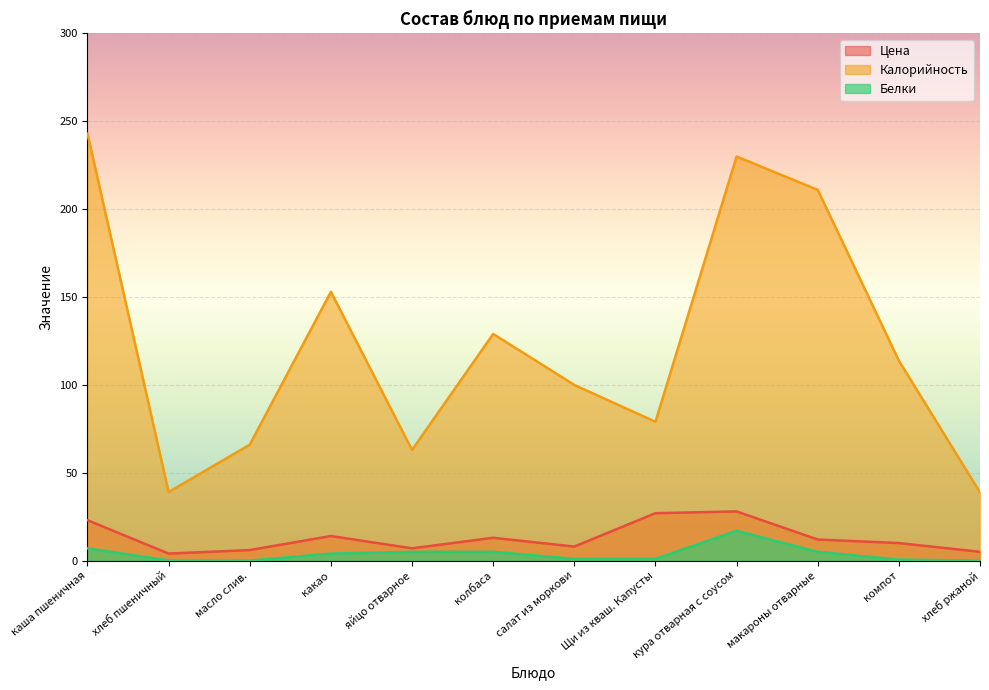

The Цена series shows 23.0 at каша пшеничная. True or false?

True